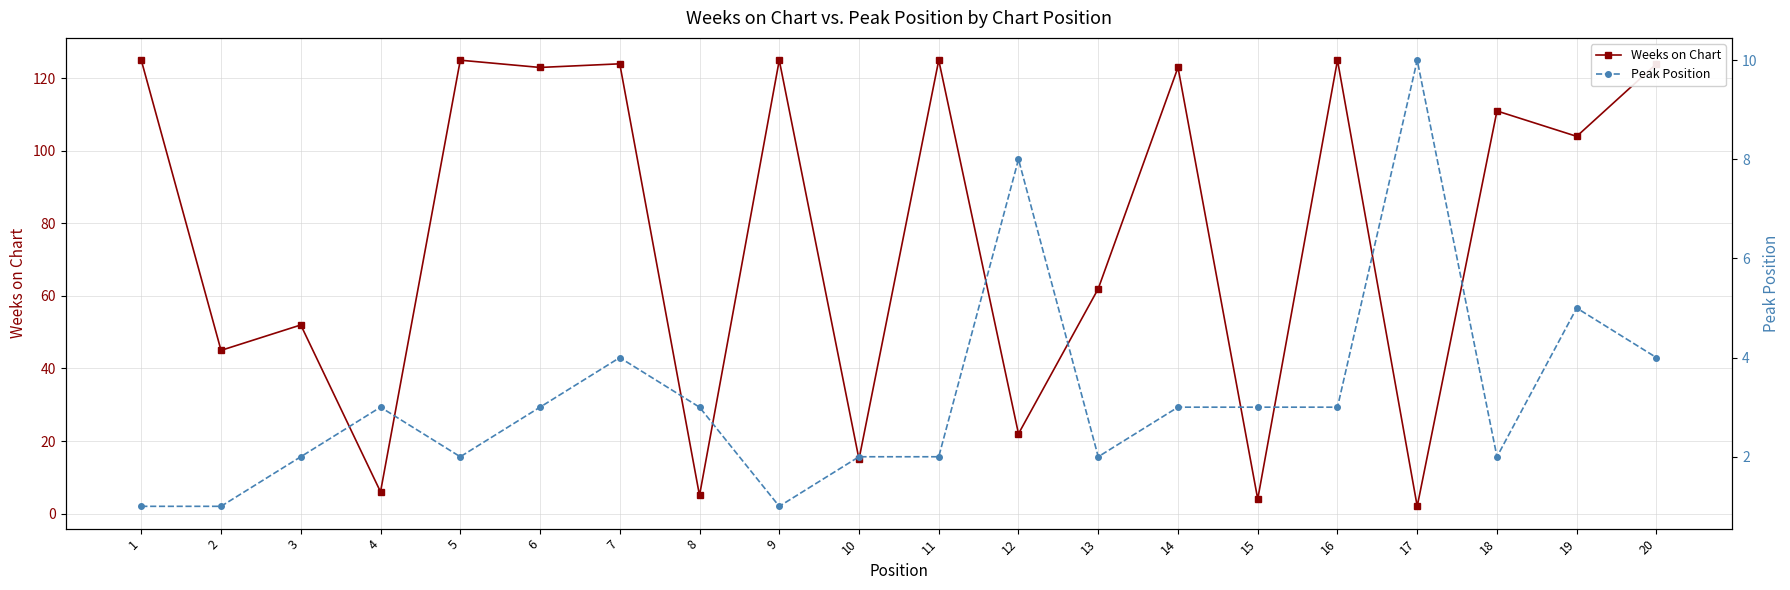

True or false: Peak Position has a value of 5 at 19.

True